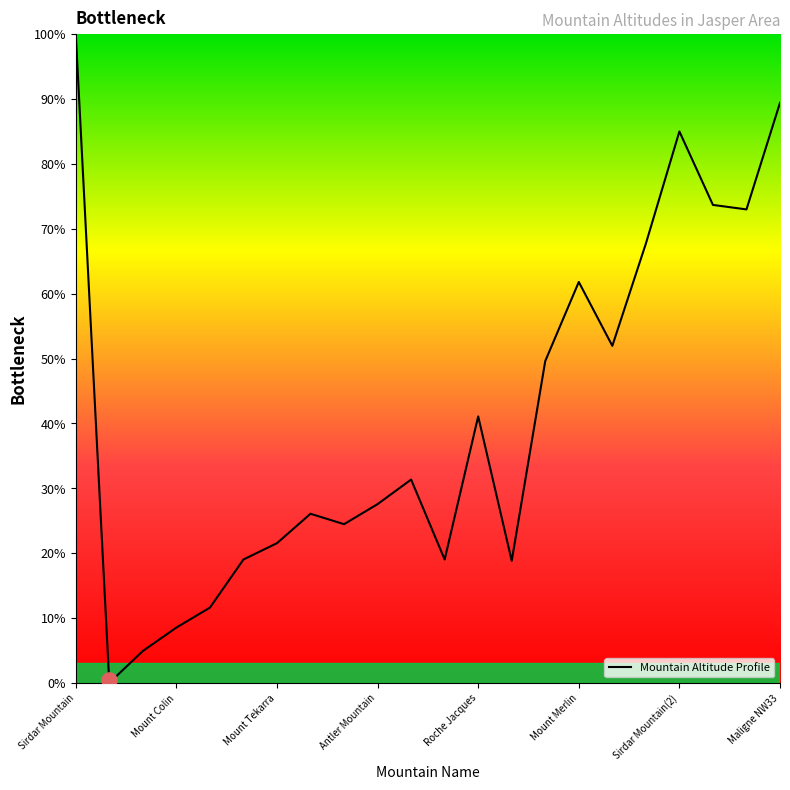

The value of Mountain Altitude Profile at Maligne NW33 is 89.4. True or false?

True